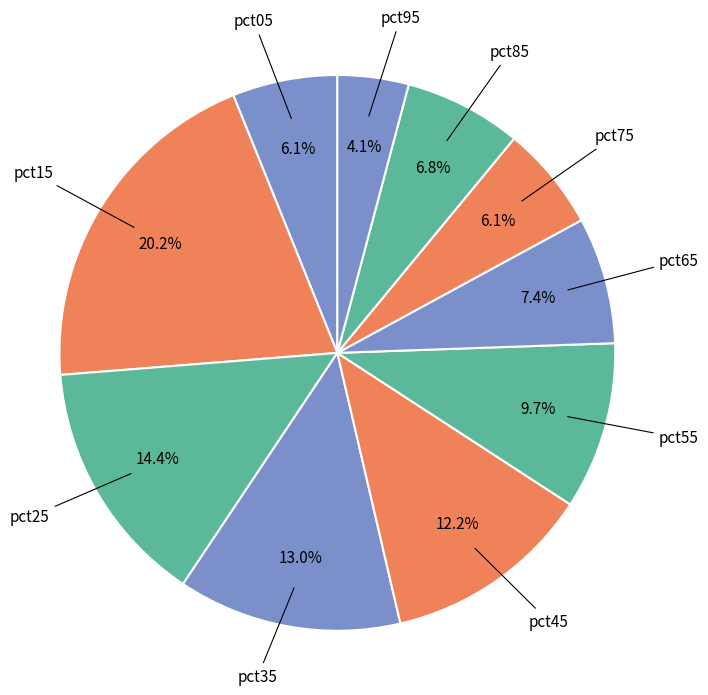

How many segments does this pie chart have?

10